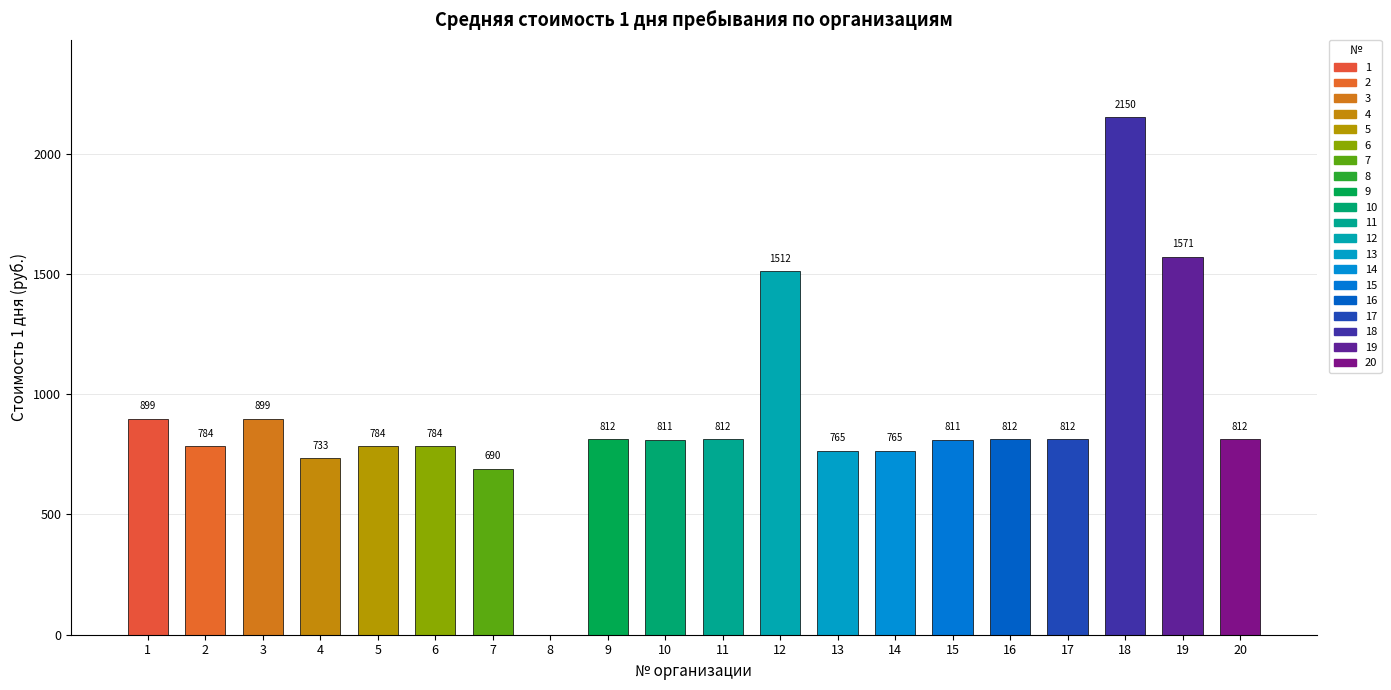

Which has a higher value, 17 or 9?

17